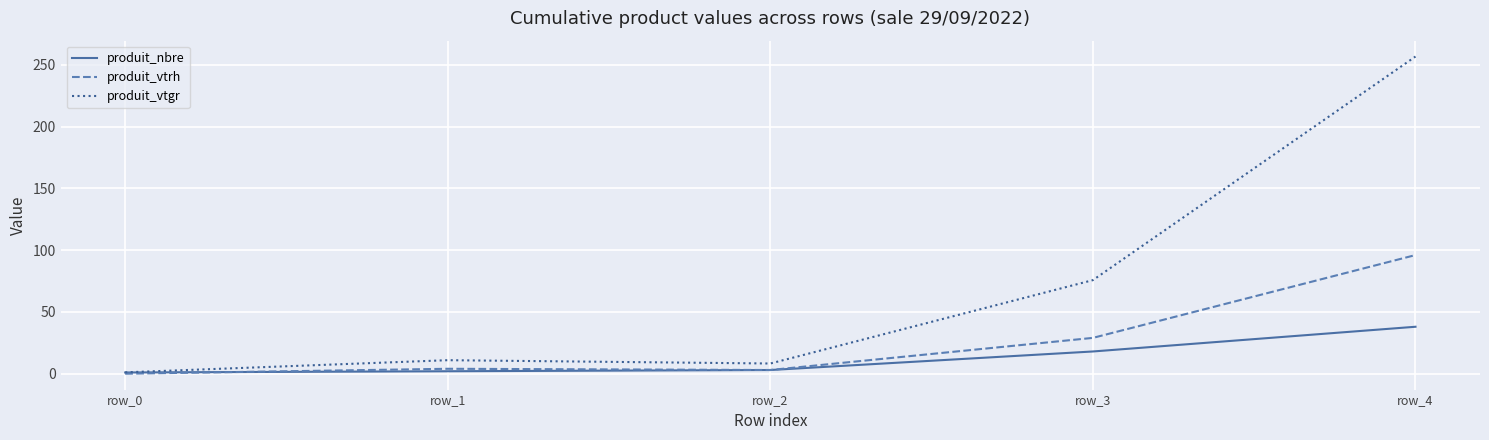

The value of produit_vtgr at row_0 is 1.1. True or false?

True